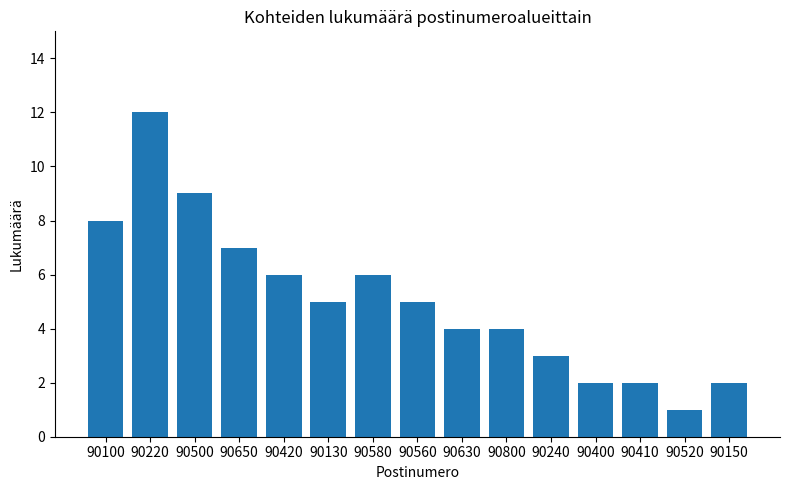

Does the chart contain any negative values?

No